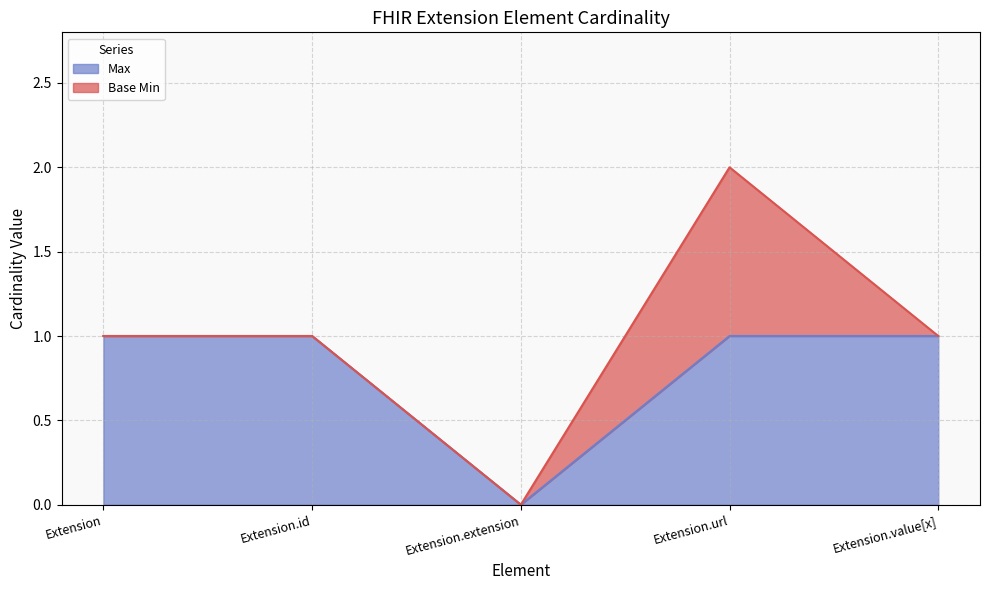

Between Extension.id and Extension.value[x], which is larger?

Extension.id